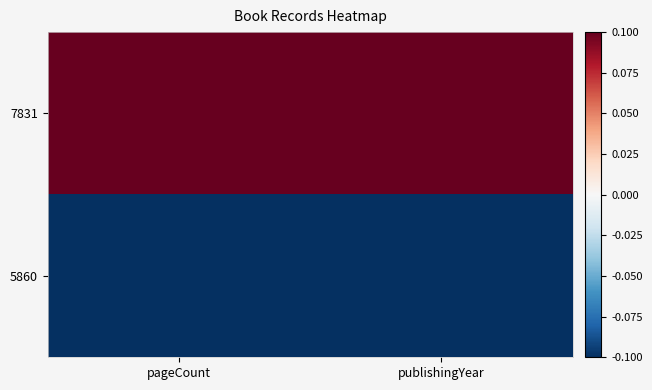

At which category does the chart reach its minimum across all series?

pageCount